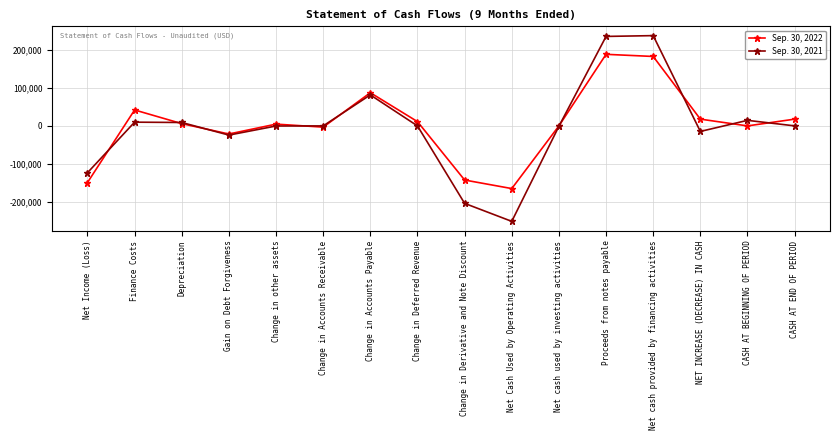

Which series has the largest range (max minus min)?

Sep. 30, 2021